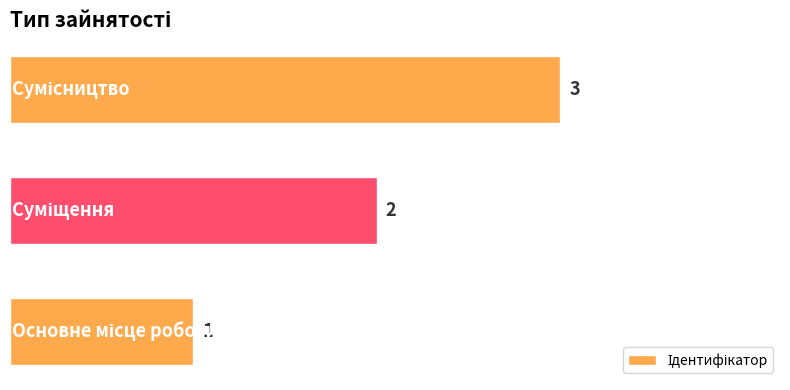

What is the maximum value shown in the chart?

3